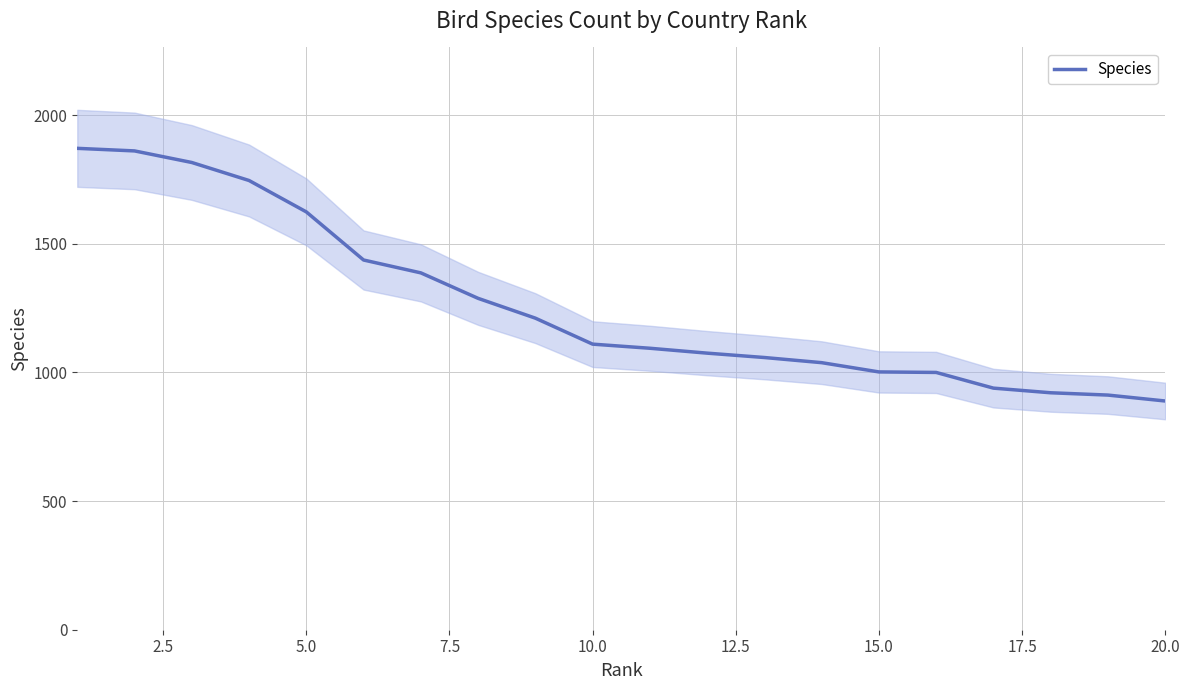

The value of Species at 15.0 is 641. True or false?

False